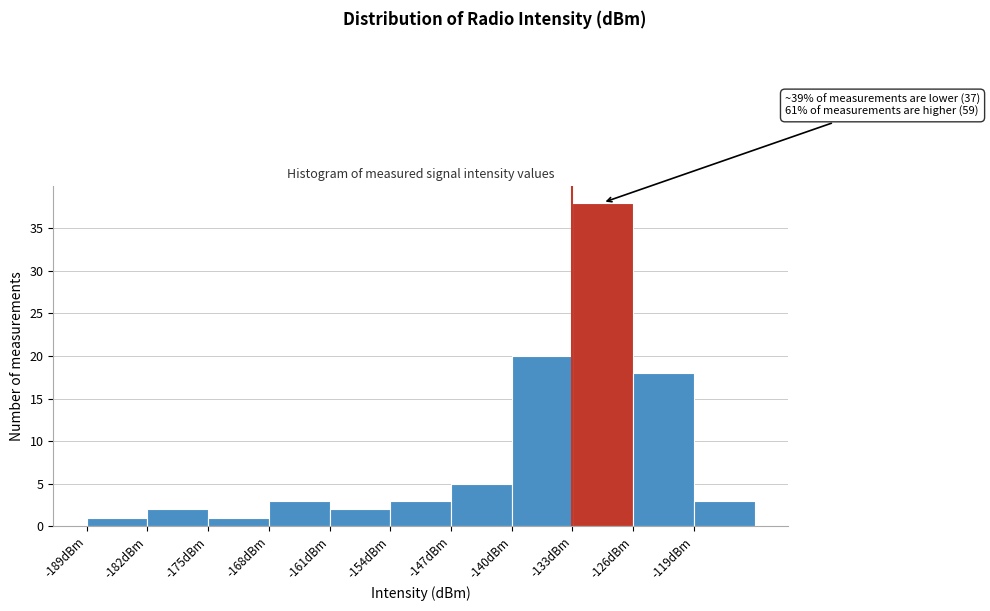

Which range on the x-axis has the tallest bar?

-133 to -126